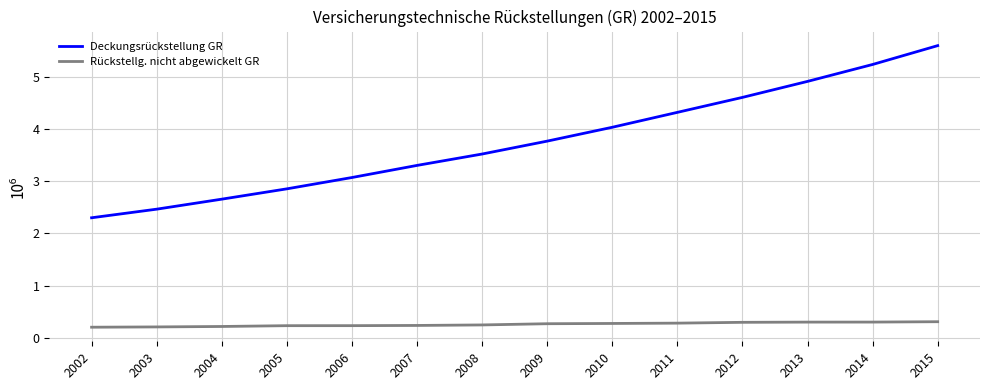

What is the maximum value shown in the chart?

5.6